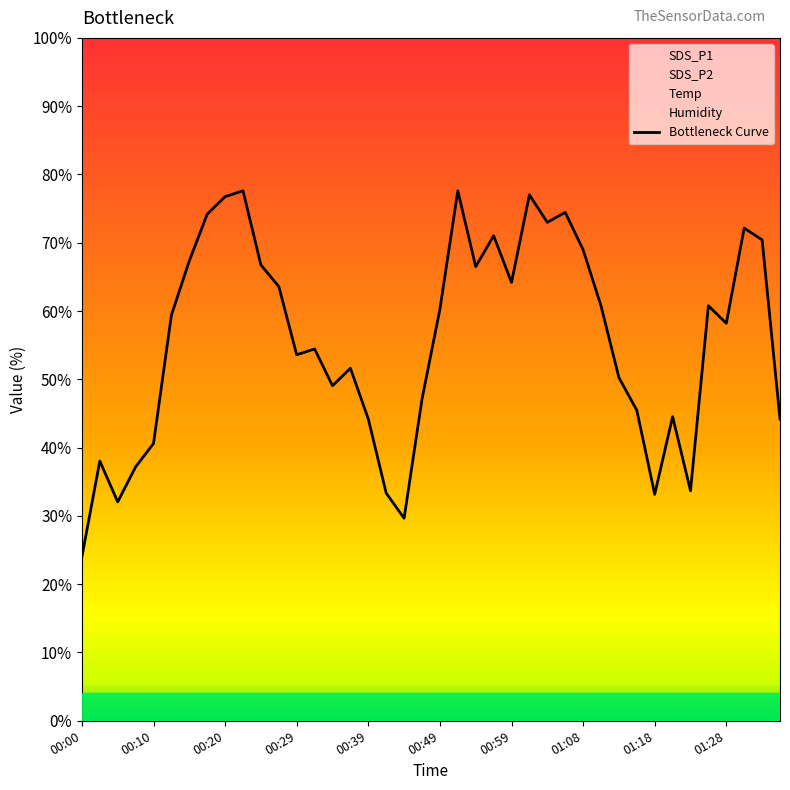

What is the difference between the maximum and second lowest values?

47.9